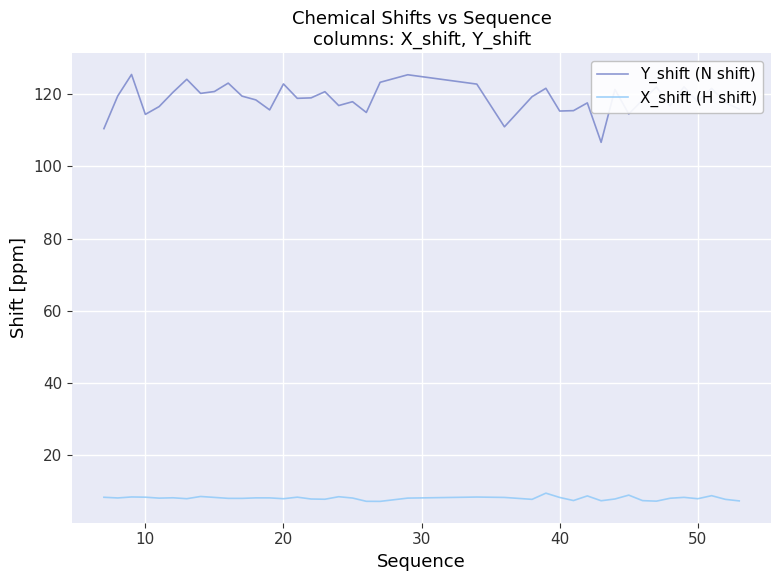

Rank the series by their average value, from lowest to highest.

X_shift (H shift), Y_shift (N shift)